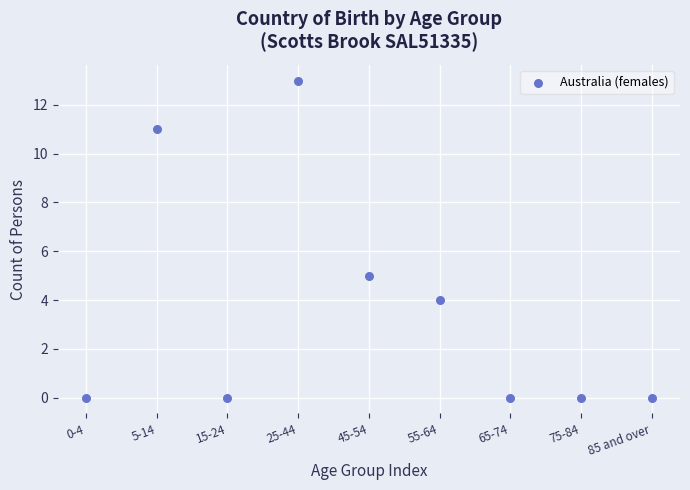

What is the range of Y values (max minus min)?

13